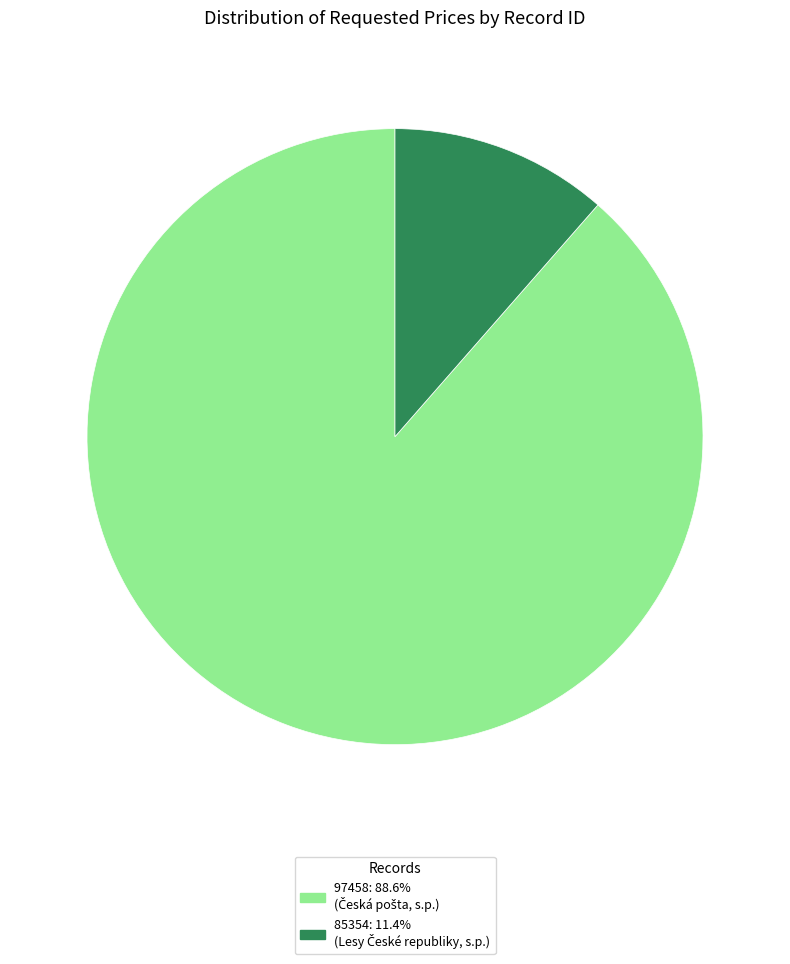

Which has a higher value, 97458 or 85354?

97458